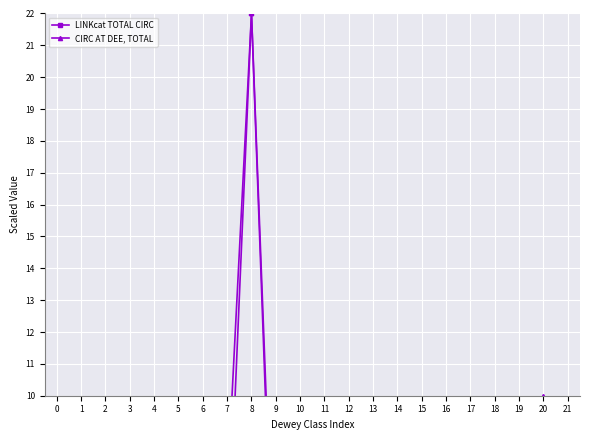

At which category does the chart reach its peak across all series?

8